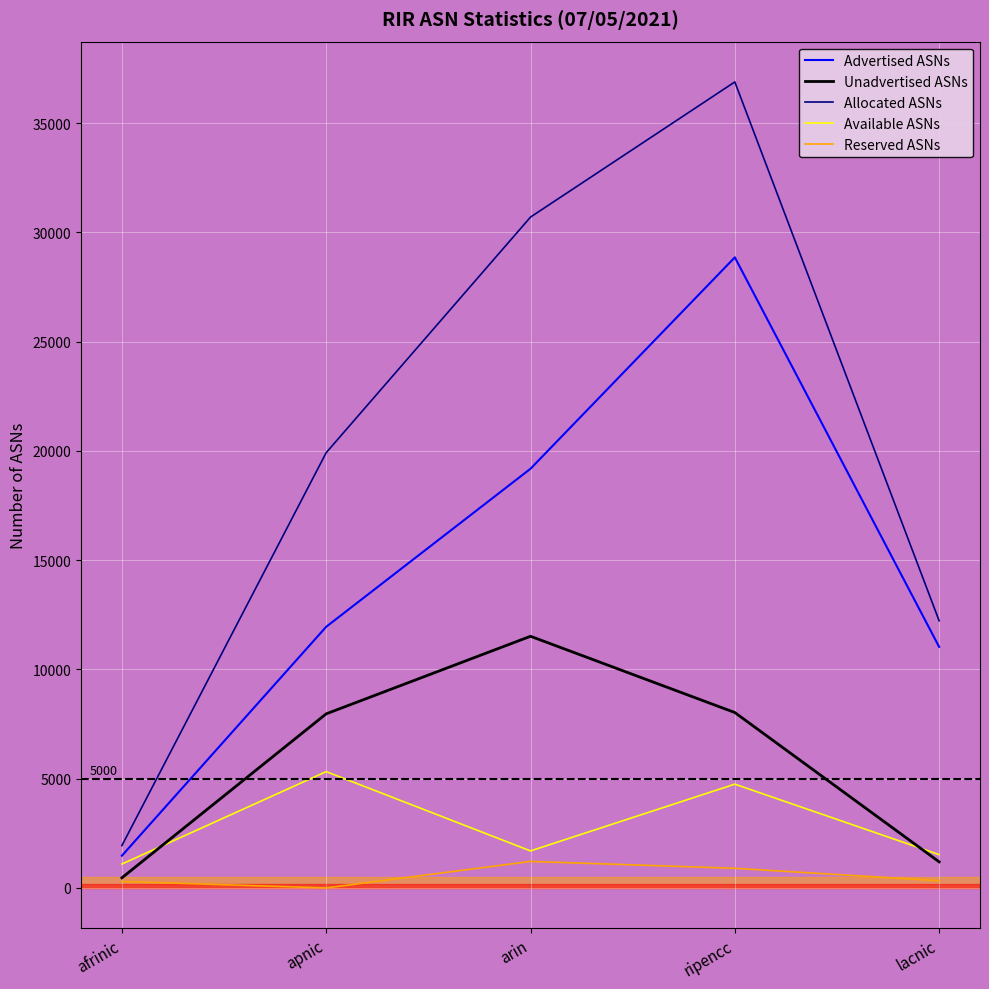

True or false: Available ASNs has more than 2 points higher than both neighbors.

False